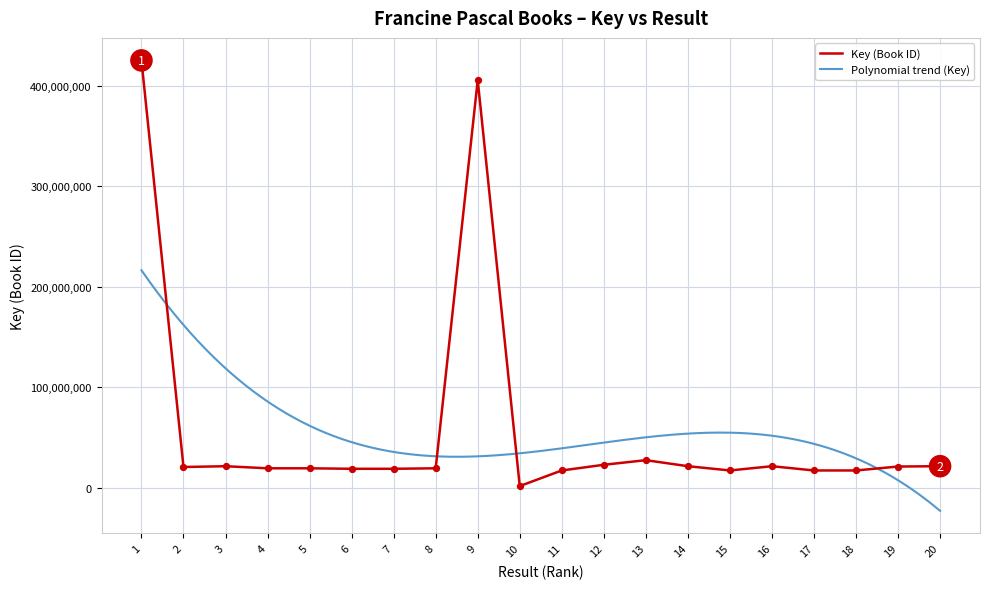

Between 17 and 6, which is larger?

6